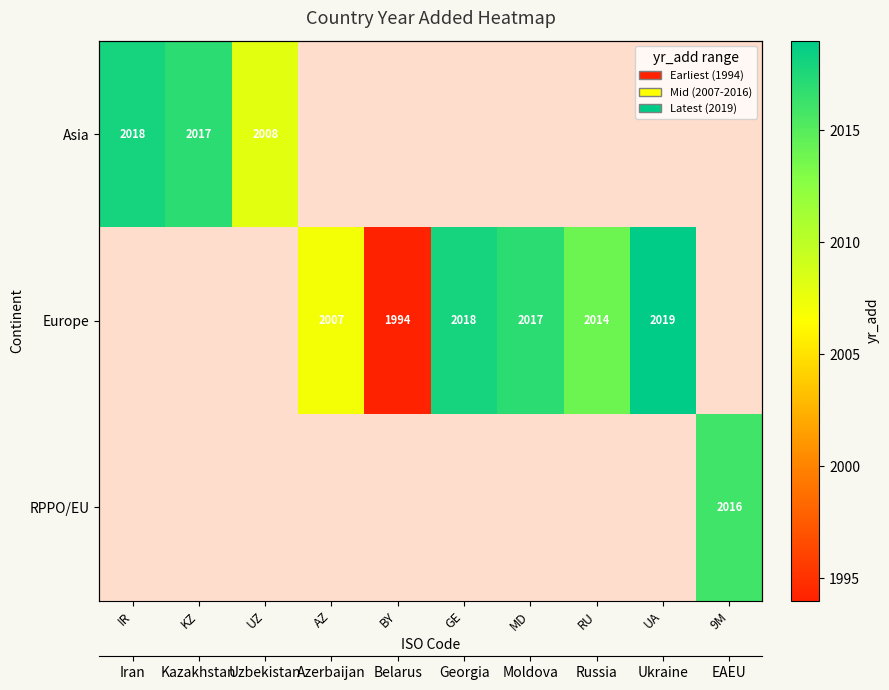

Is it true that Asia equals 2017.0 at KZ?

True